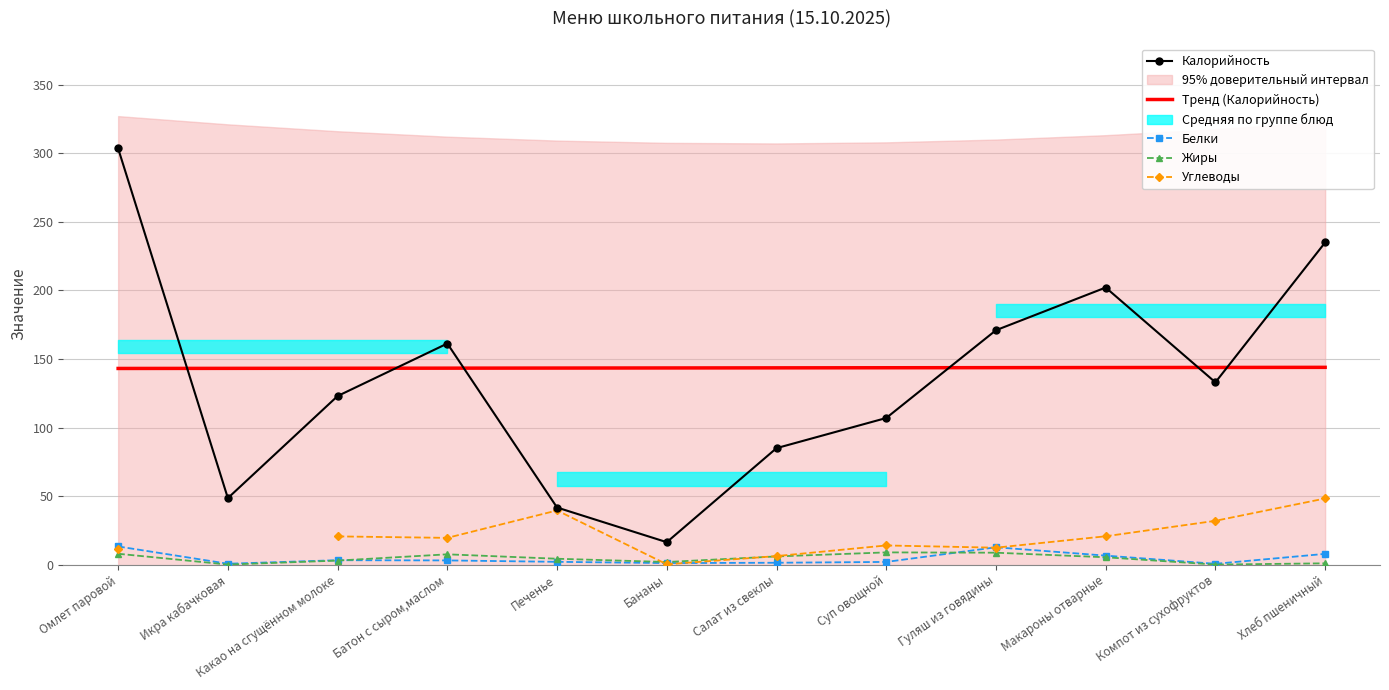

Which series has the largest total across all categories?

Тренд (Калорийность)